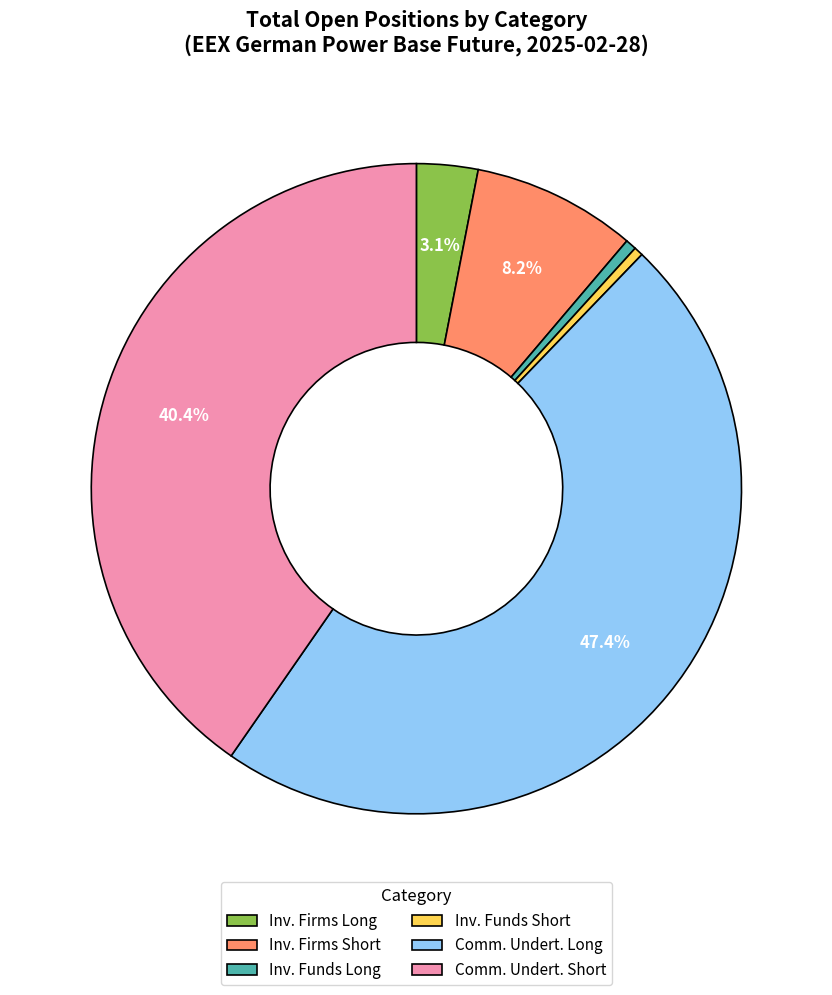

Which has a higher value, Comm. Undert. Long or Inv. Funds Long?

Comm. Undert. Long